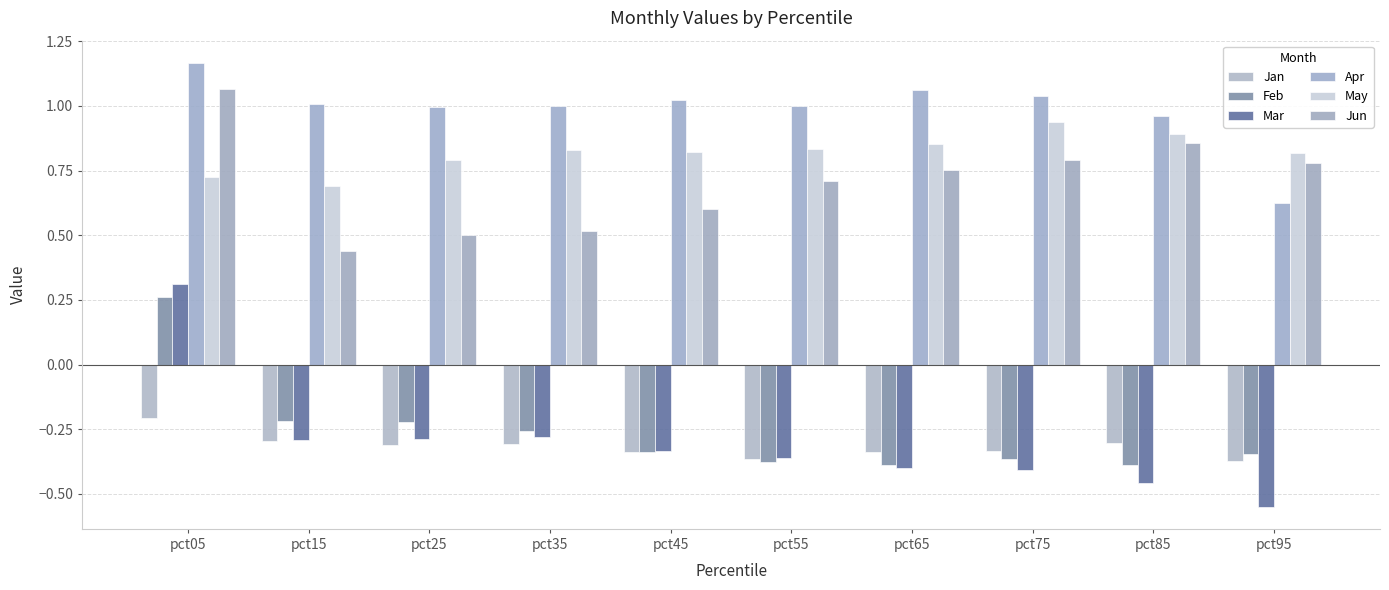

What is the difference between the highest and lowest values at pct45?

1.4